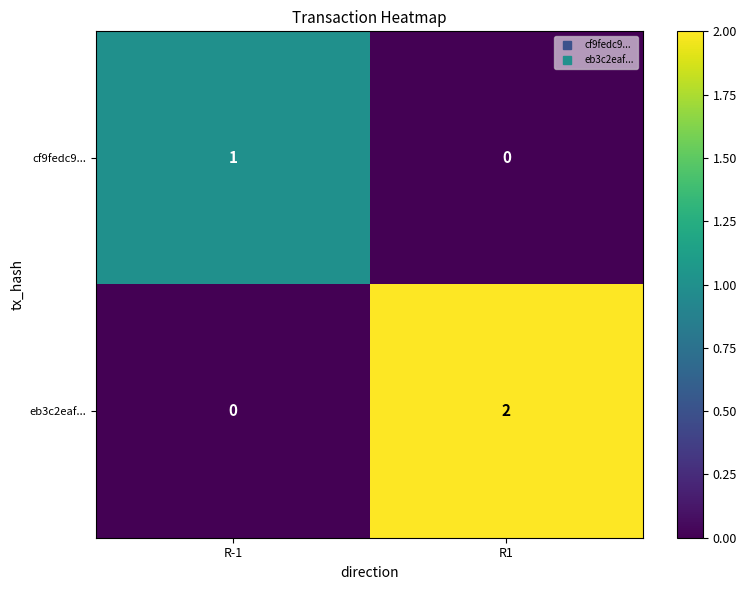

What is the total value across all series at R-1?

1